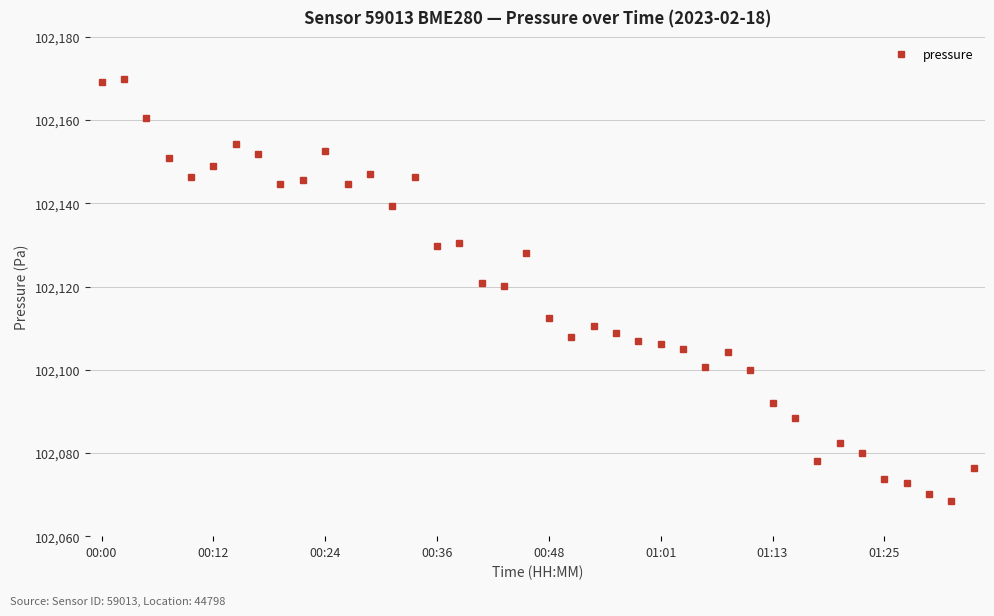

How many data points are less than 102120?

20